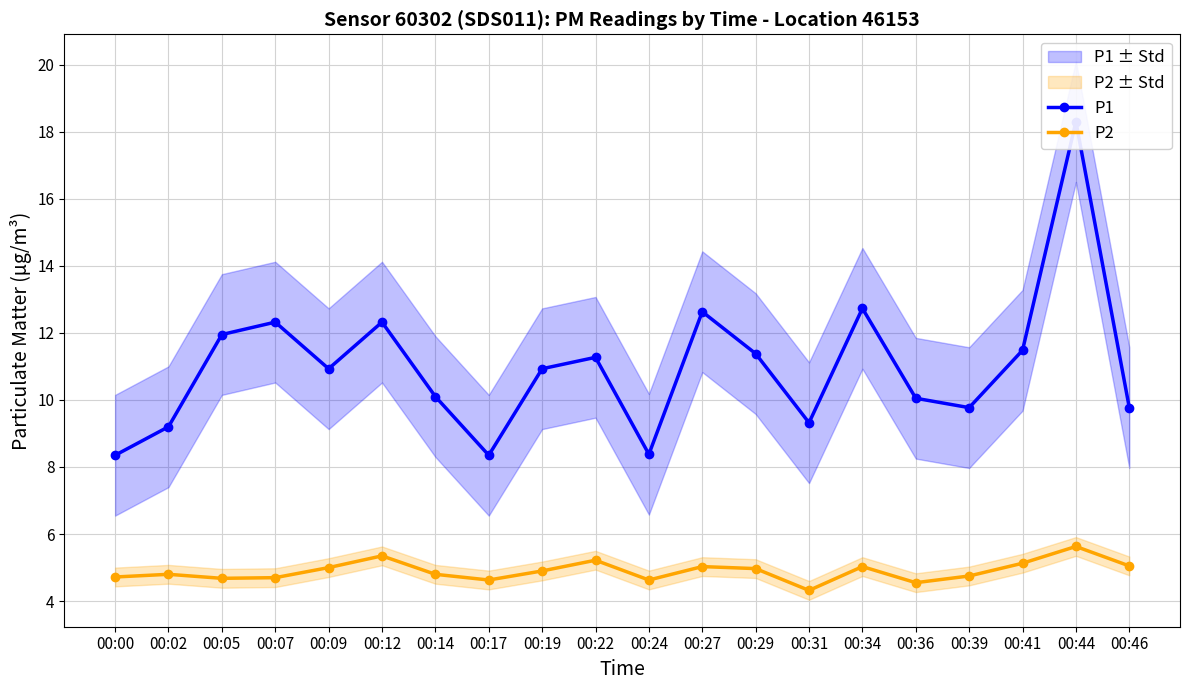

Does the chart have visible grid lines?

Yes